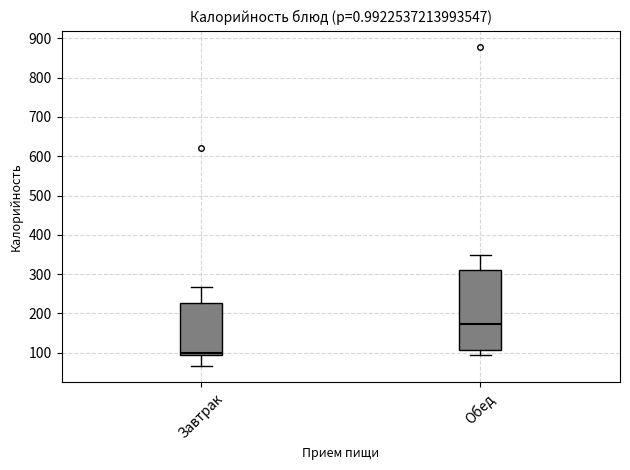

Reading left to right, transcribe this box plot: for each box, give where its median line is, the range the box spans, and where its two whiskers end, as read against the y-axis. The values are not printed on the chart, so give them approximately, as read against the axis.

Завтрак: median 100, box 90 to 230, whiskers 70 to 270
Обед: median 170, box 110 to 310, whiskers 90 to 350